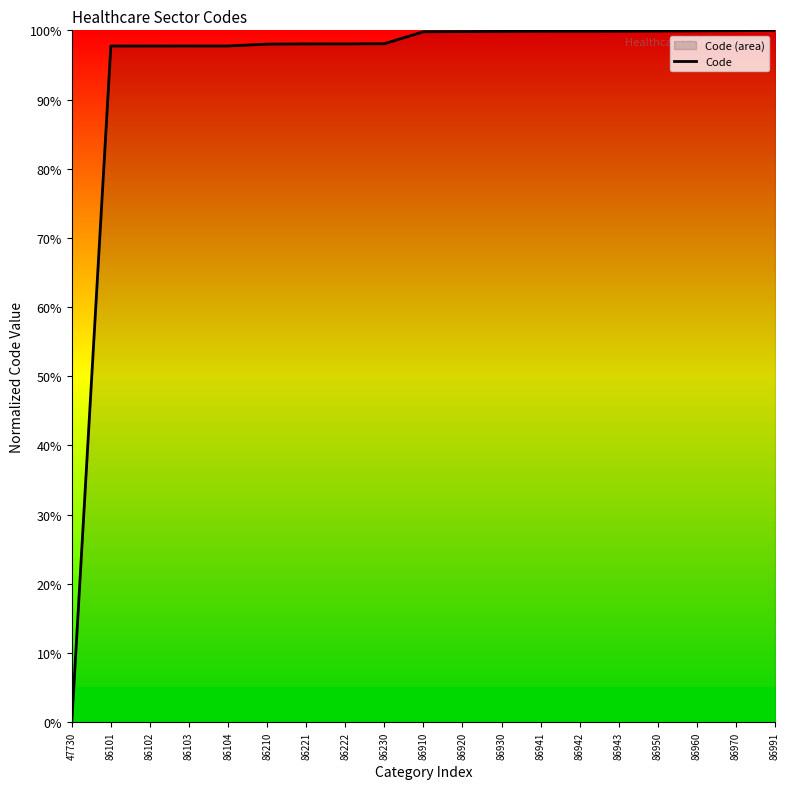

Reading right to left, list all the values displayed in this chart.

100.0	99.9	99.9	99.9	99.9	99.9	99.9	99.8	99.8	99.8	98.1	98.0	98.0	98.0	97.7	97.7	97.7	97.7	0.0